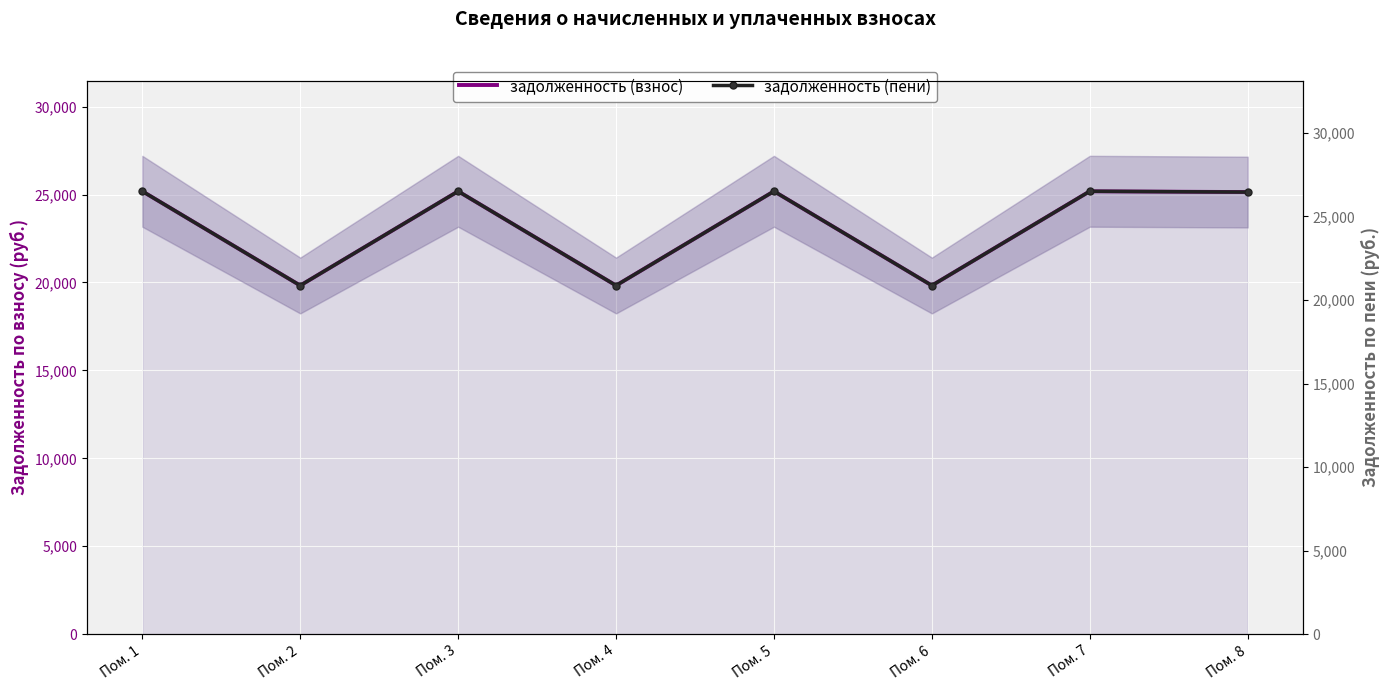

How many data points in задолженность (взнос) are less than 25188?

4